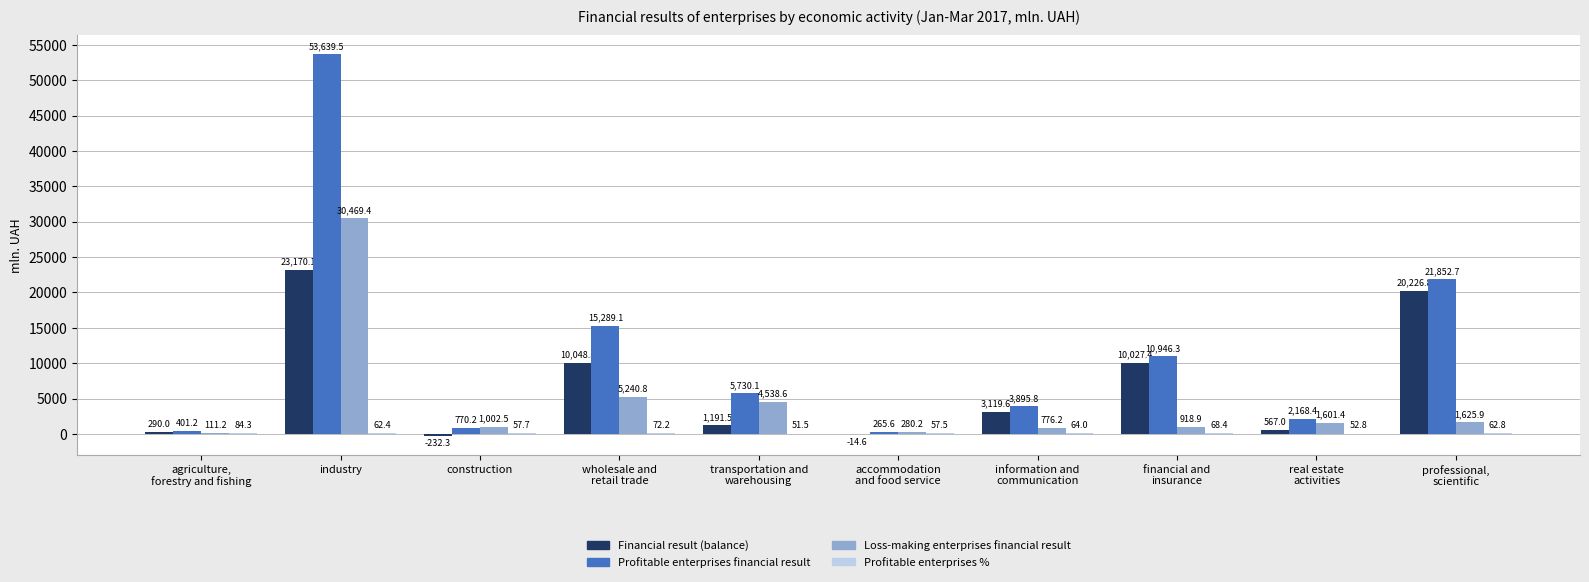

What is the sum of all Profitable enterprises financial result values?

114958.9